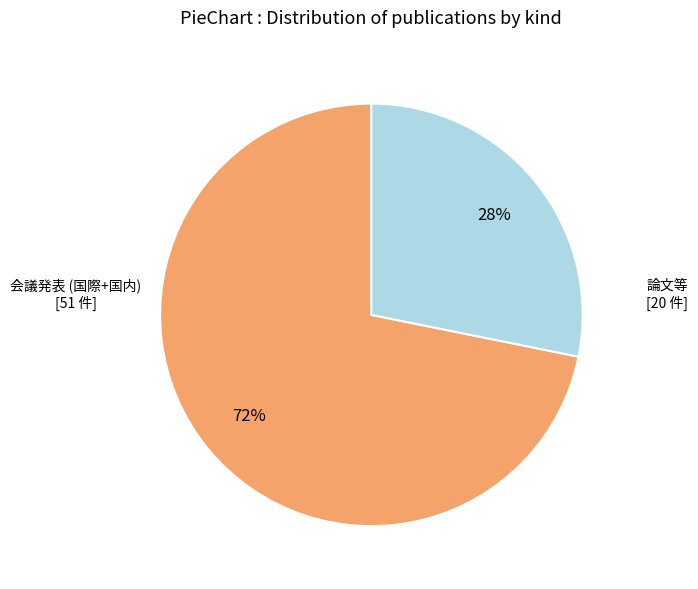

Is it true that 論文等 [20 件] is 28% of the pie?

True